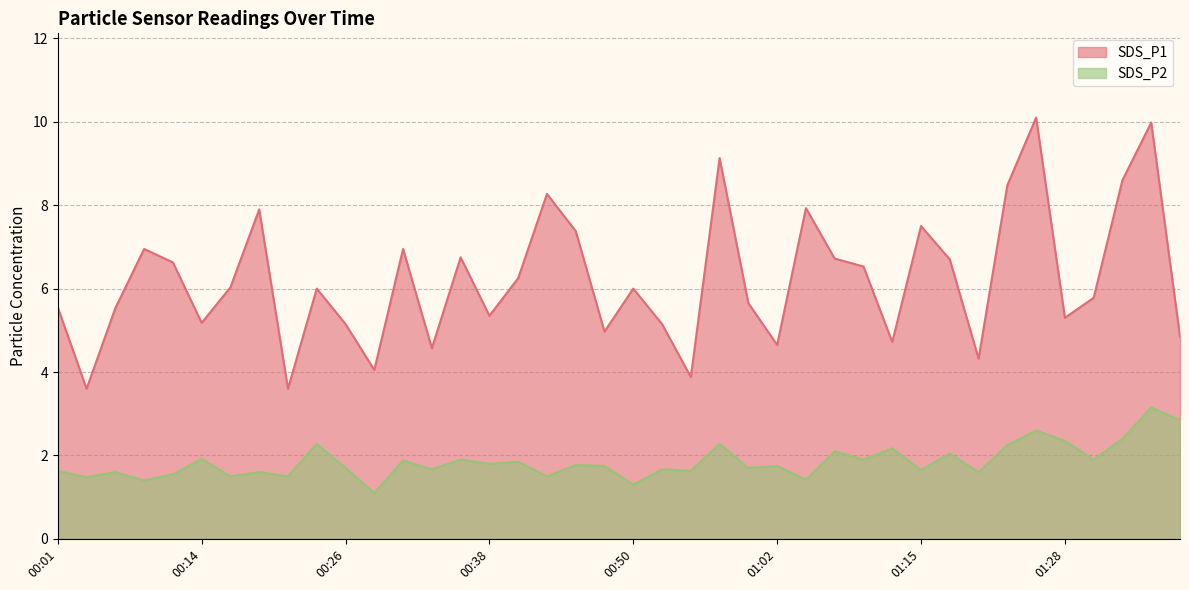

True or false: SDS_P2 and SDS_P1 intersect in this chart.

False